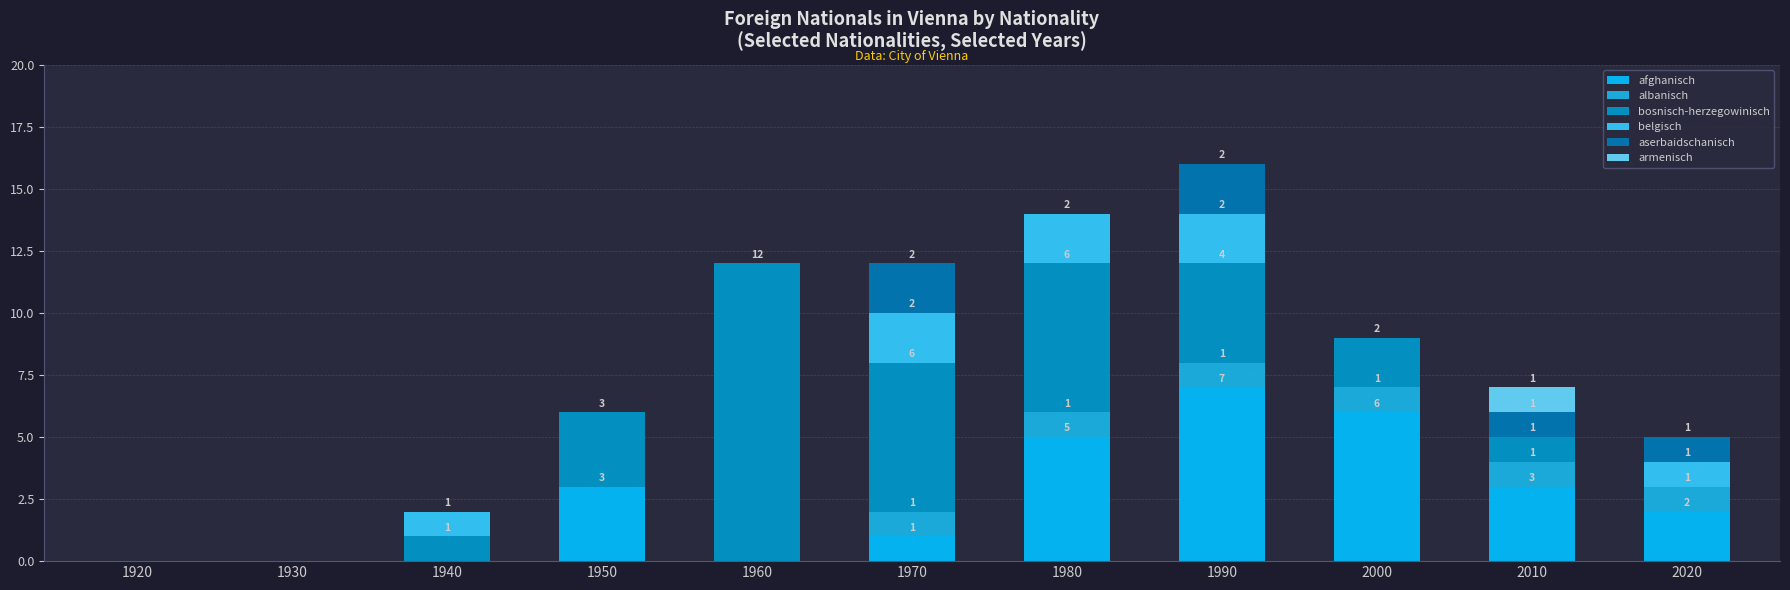

How many categories are shown in the chart?

11